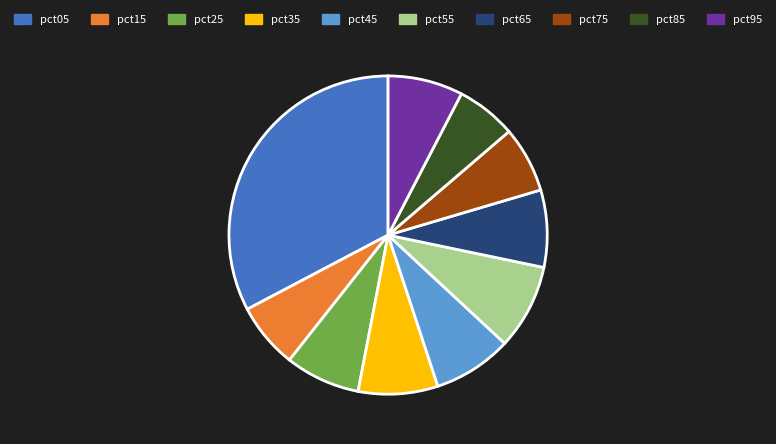

How many slices are in this pie chart?

10